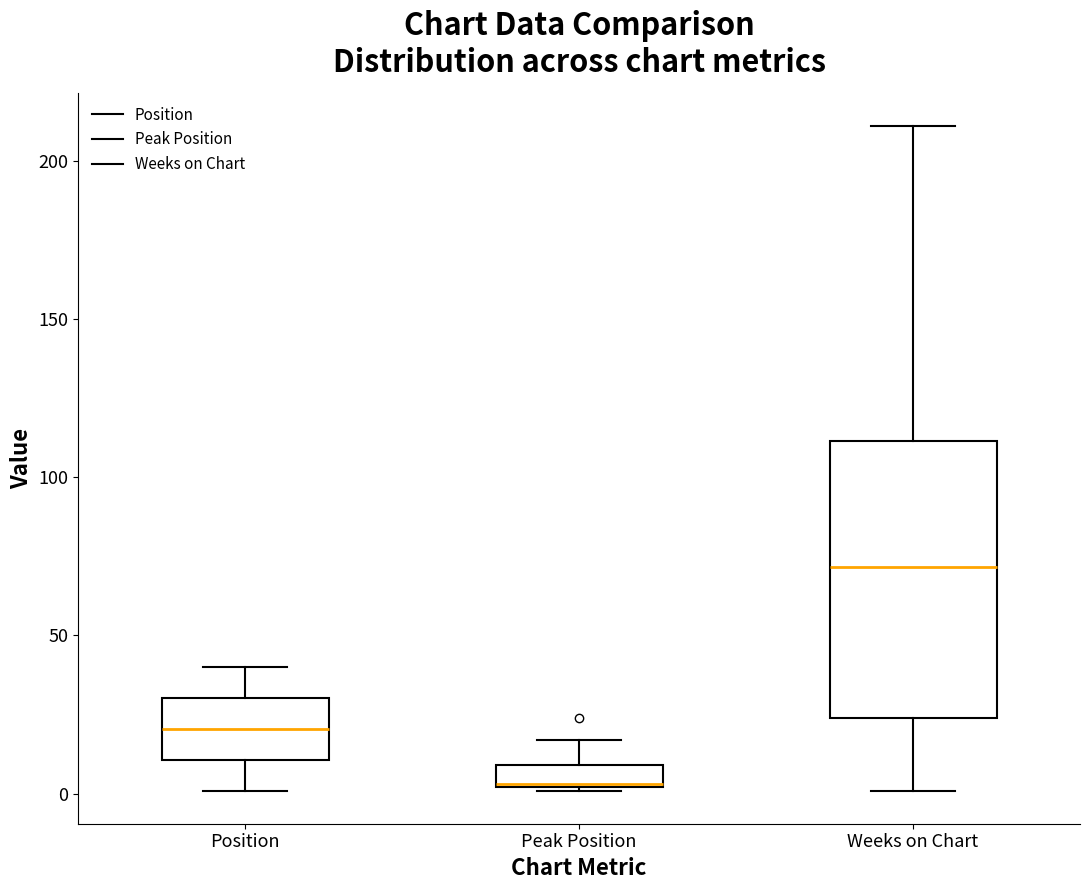

Where does the lower whisker of the box for Weeks on Chart end on the y-axis? The values are not printed on the chart, so give them approximately, as read against the axis.

0